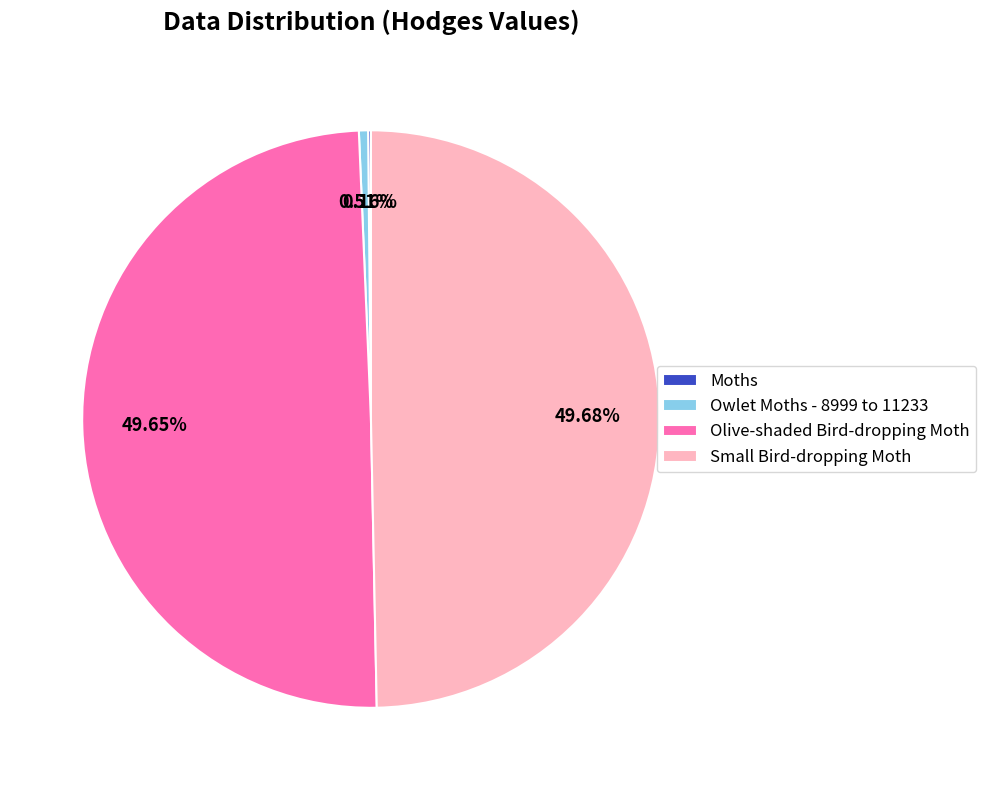

Is there a majority slice in this chart?

No